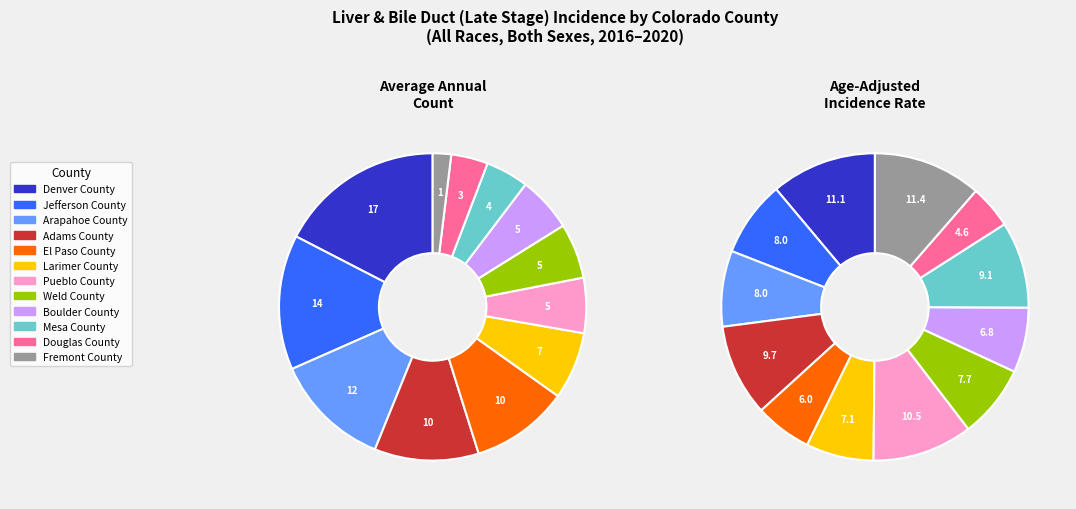

Count the number of slices in the pie.

12